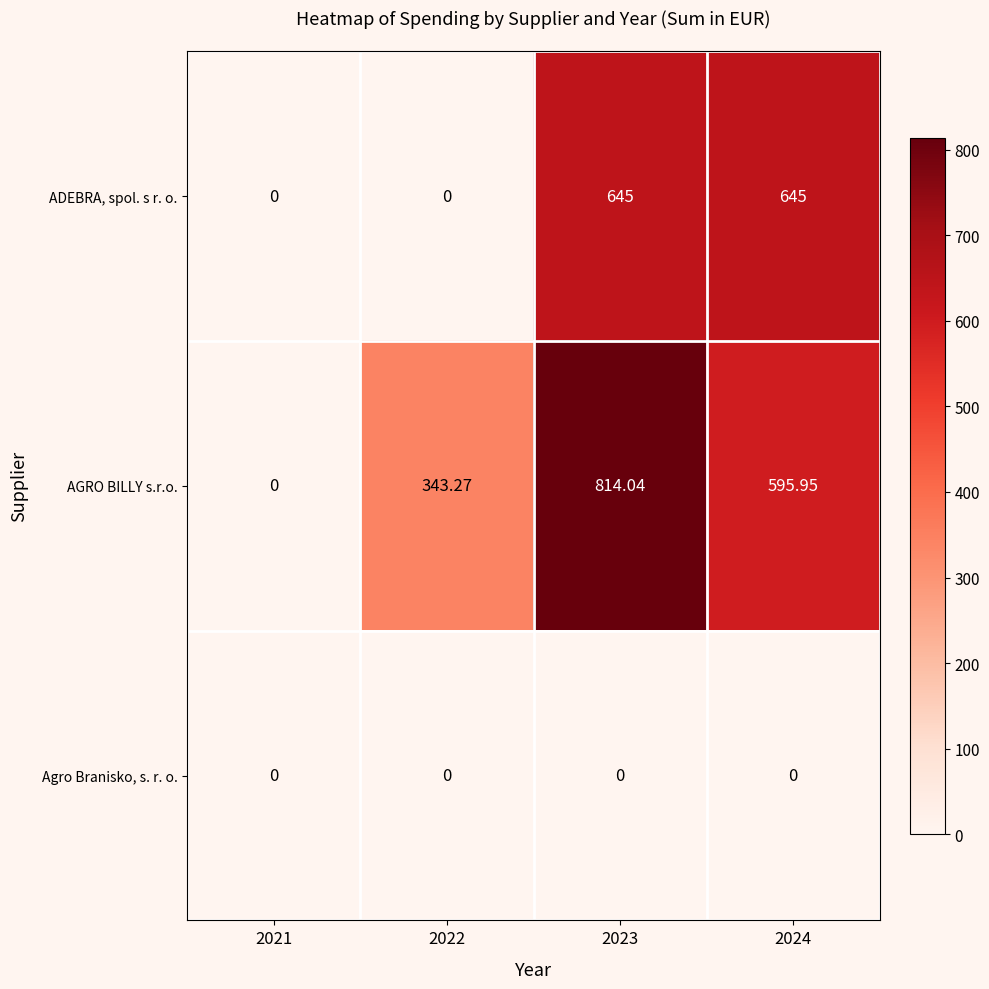

Is the value of Agro Branisko, s. r. o. at 2022 greater than the value of AGRO BILLY s.r.o. at 2023?

No